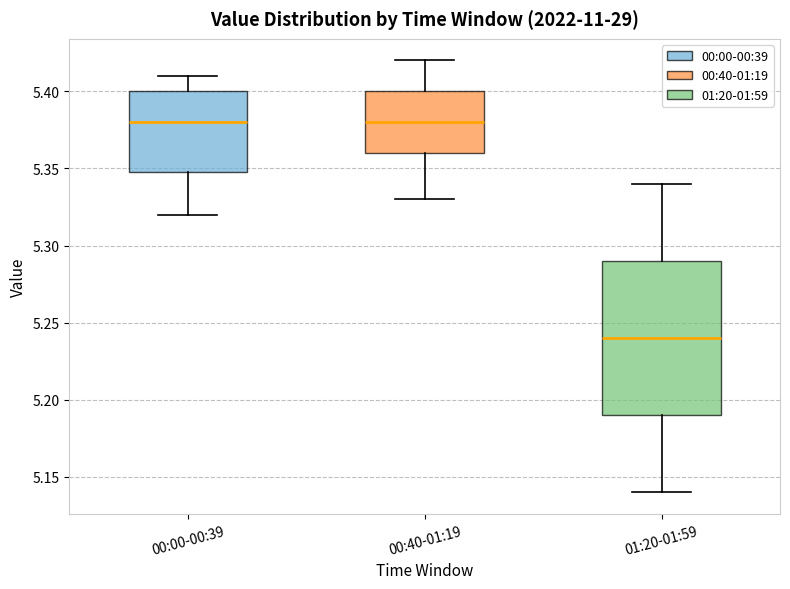

Reading left to right, transcribe this box plot: for each box, give where its median line is, the range the box spans, and where its two whiskers end, as read against the y-axis. The values are not printed on the chart, so give them approximately, as read against the axis.

00:00-00:39: median 5.38, box 5.35 to 5.40, whiskers 5.32 to 5.41
00:40-01:19: median 5.38, box 5.36 to 5.40, whiskers 5.33 to 5.42
01:20-01:59: median 5.24, box 5.19 to 5.29, whiskers 5.14 to 5.34